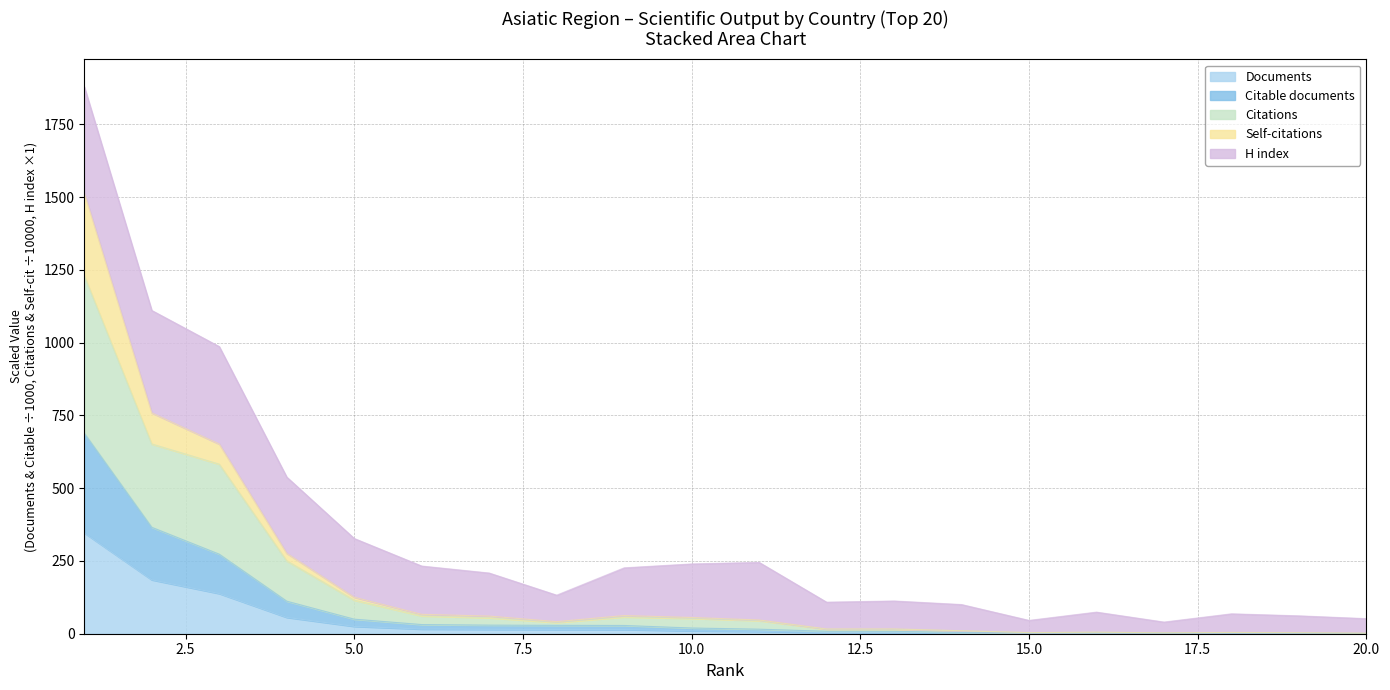

How many categories are shown in the chart?

20